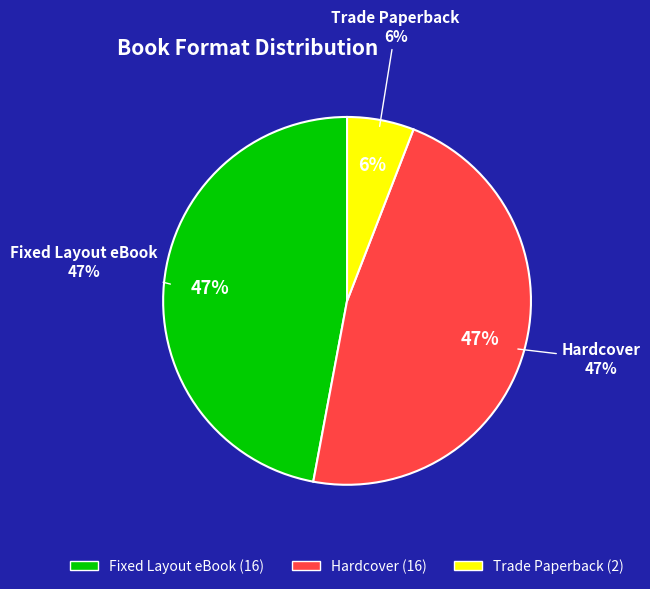

Count the number of slices in the pie.

3